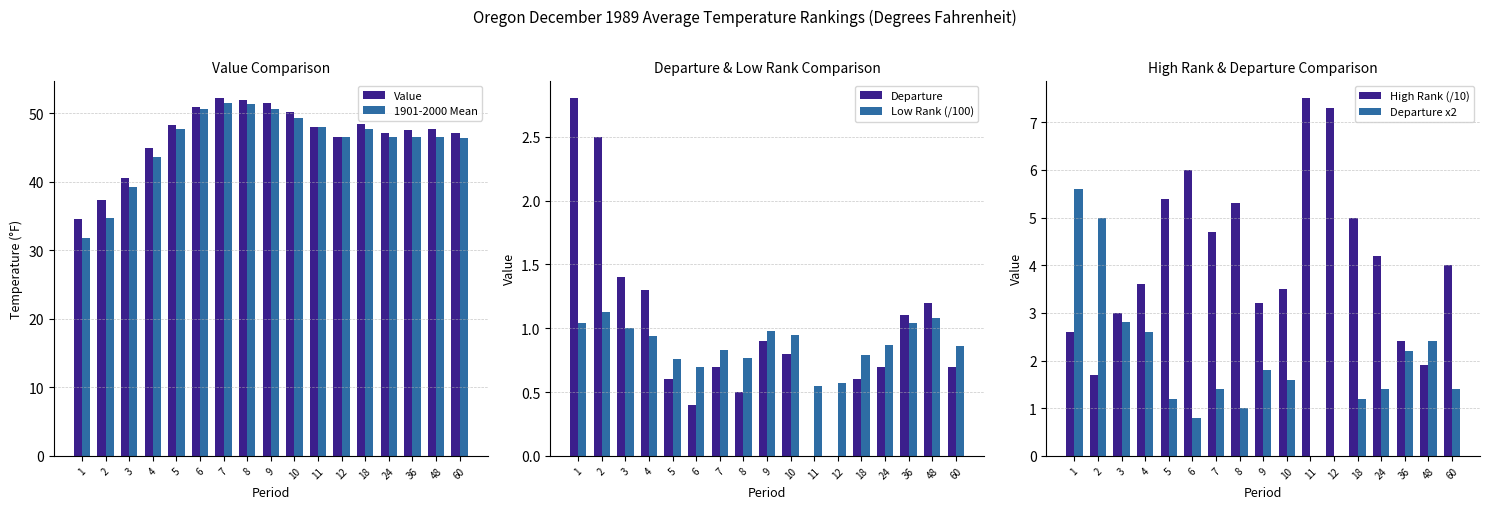

What is the total value across all series at 6?

109.5